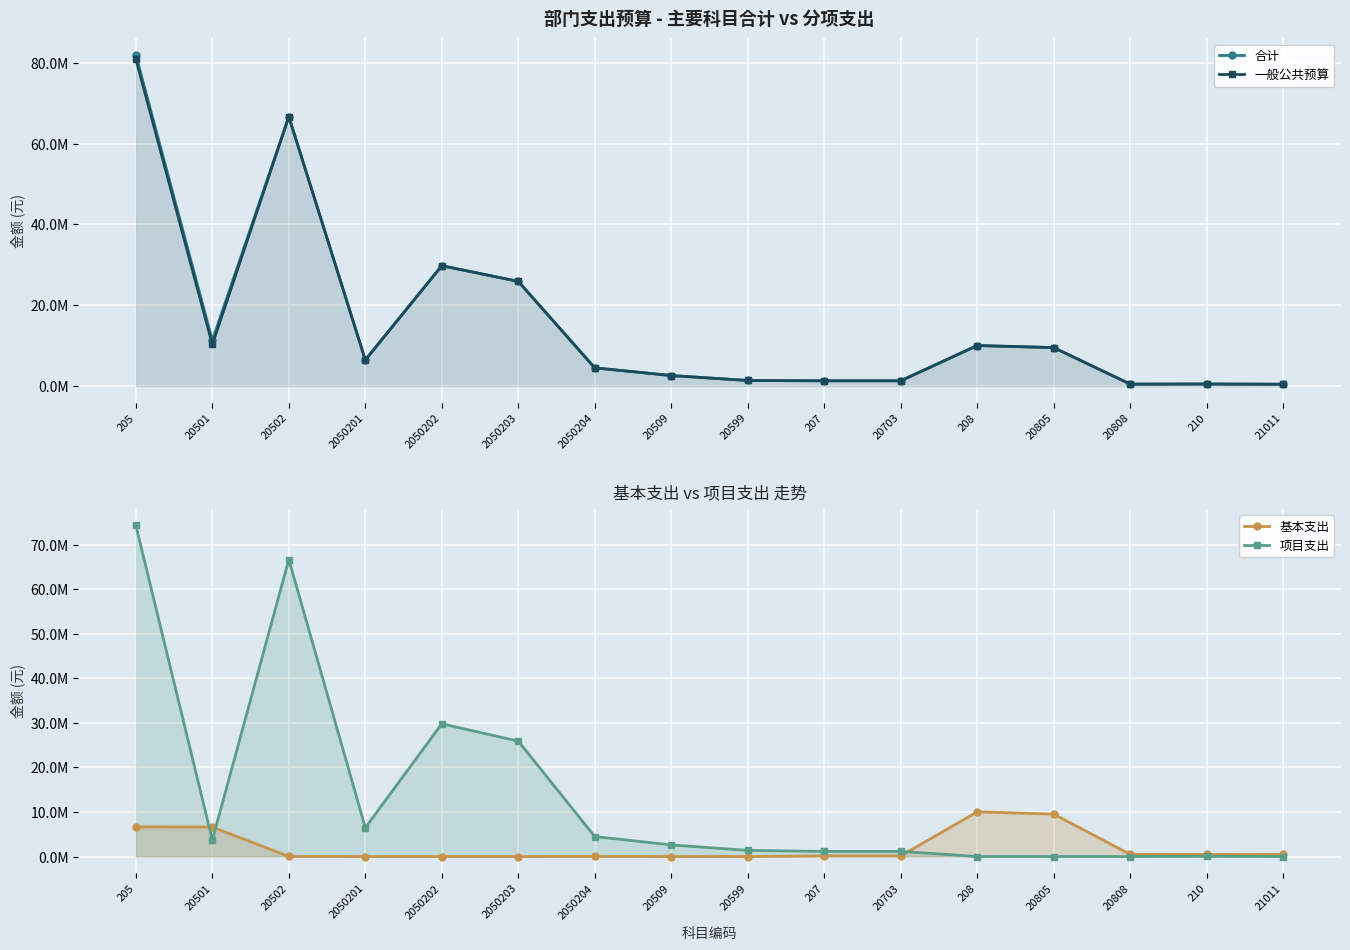

Is it true that 合计 equals 1076779.1 at 2050204?

False